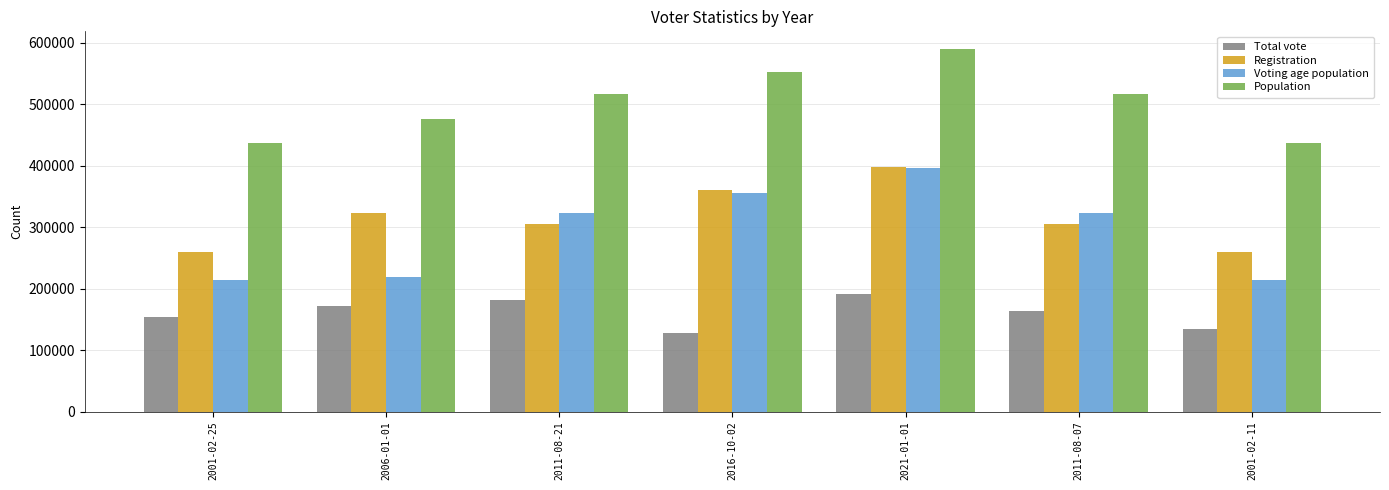

Are the bars grouped side by side (vs. stacked)?

Yes